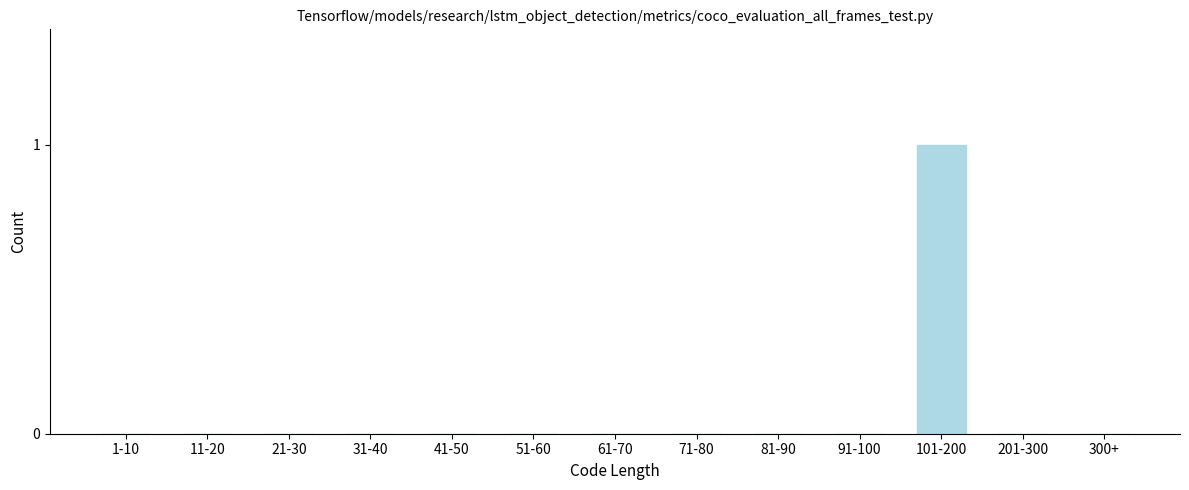

Reading right to left, transcribe all the data shown in this chart.

300+=0	201-300=0	101-200=1	91-100=0	81-90=0	71-80=0	61-70=0	51-60=0	41-50=0	31-40=0	21-30=0	11-20=0	1-10=0